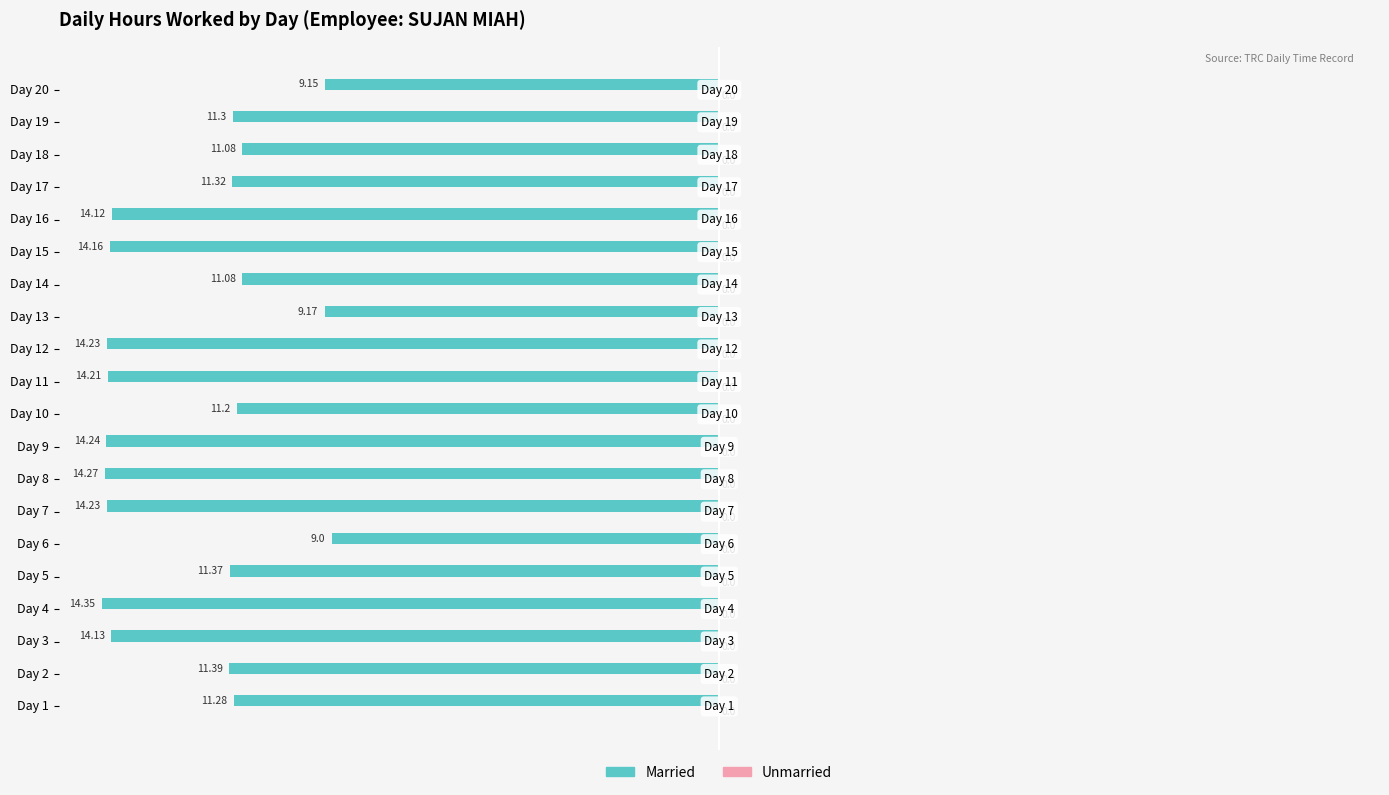

Are the bars horizontal?

Yes